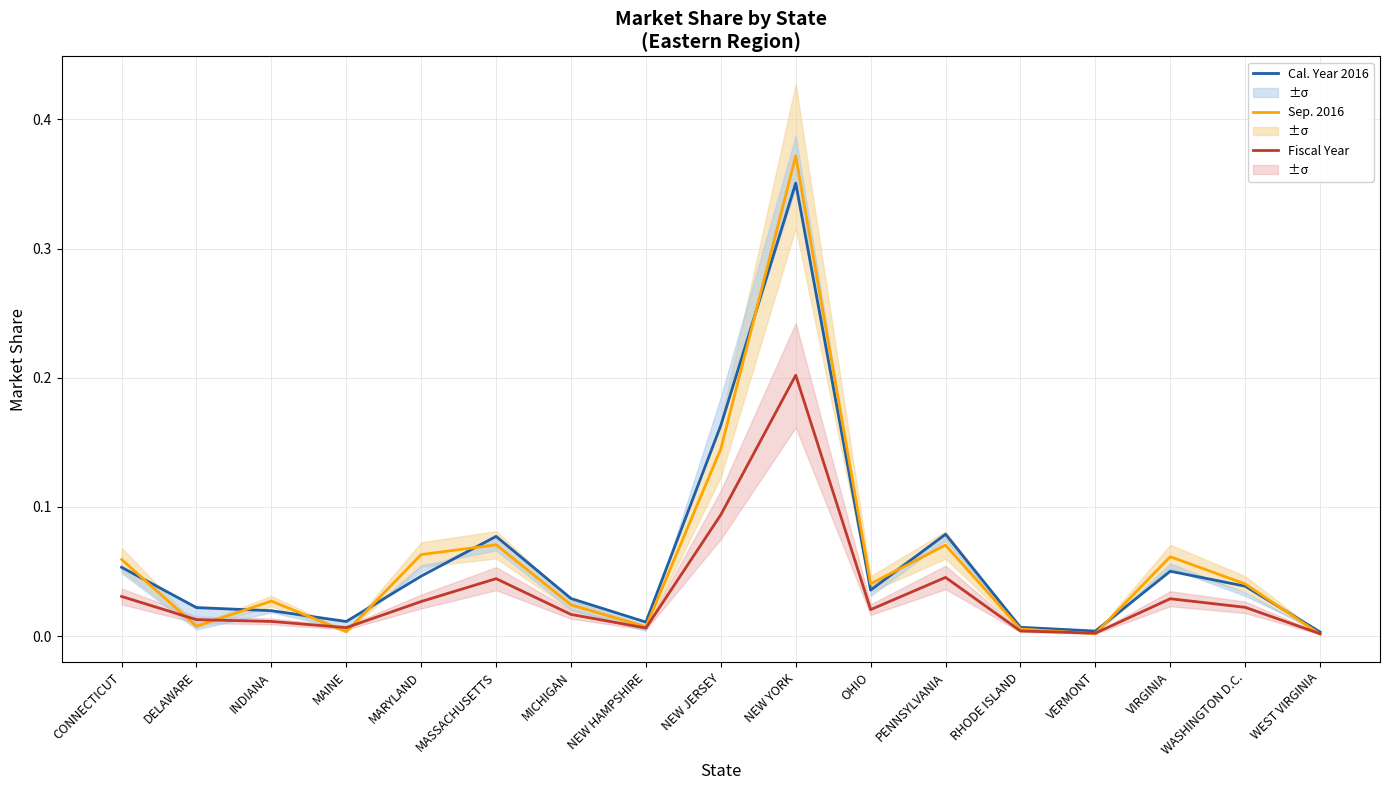

What is the value of the Cal. Year 2016 Share point at the 10th from the left?

0.4